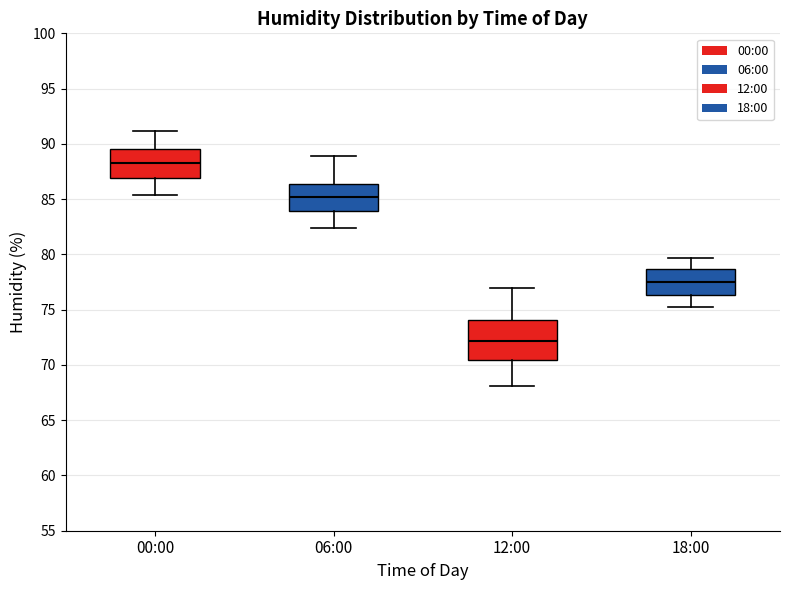

Reading left to right, transcribe this box plot: for each box, give where its median line is, the range the box spans, and where its two whiskers end, as read against the y-axis. The values are not printed on the chart, so give them approximately, as read against the axis.

00:00: median 88.5, box 87.0 to 89.5, whiskers 85.5 to 91.0
06:00: median 85.0, box 84.0 to 86.5, whiskers 82.5 to 89.0
12:00: median 72.0, box 70.5 to 74.0, whiskers 68.0 to 77.0
18:00: median 77.5, box 76.5 to 78.5, whiskers 75.0 to 79.5